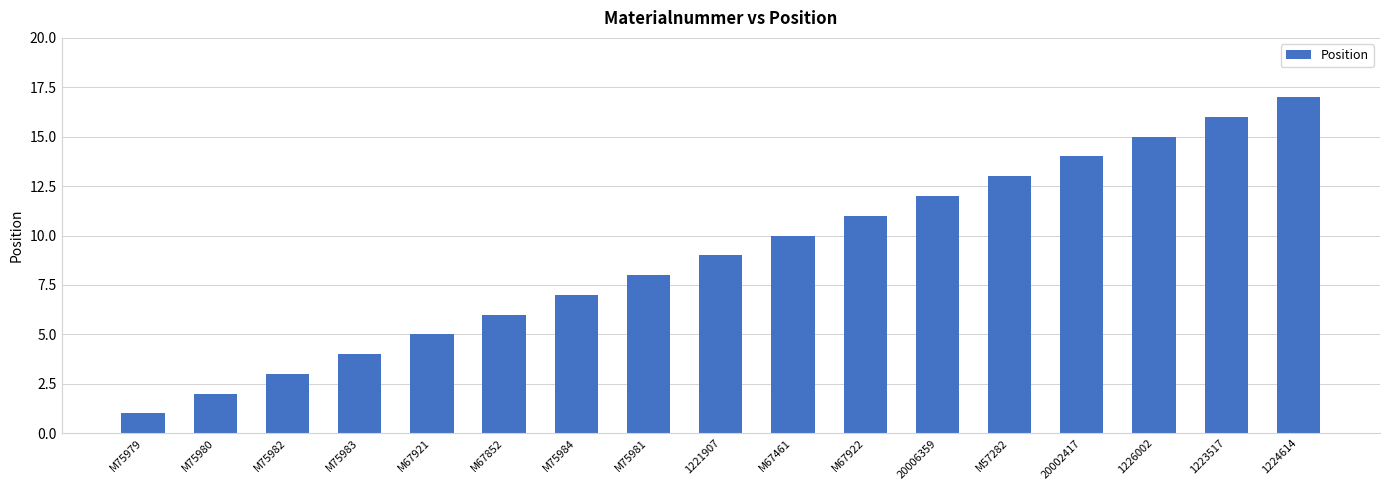

Reading right to left, list all the values displayed in this chart.

17	16	15	14	13	12	11	10	9	8	7	6	5	4	3	2	1